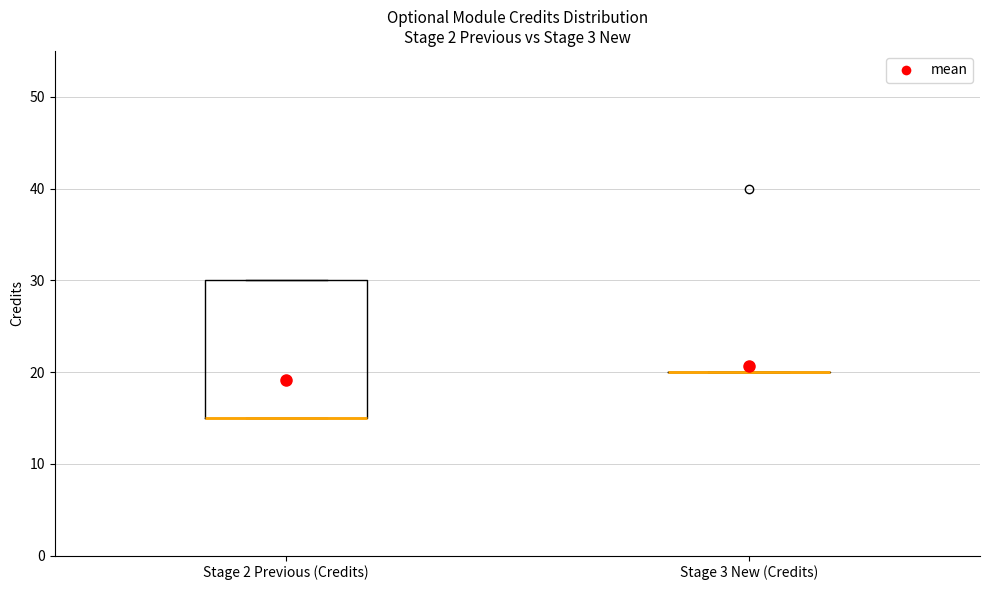

Reading left to right, transcribe this box plot: for each box, give where its median line is, the range the box spans, and where its two whiskers end, as read against the y-axis. The values are not printed on the chart, so give them approximately, as read against the axis.

Stage 2 Previous (Credits): median 15 (drawn on the box's lower edge), box 15 to 30, whiskers 15 to 30
Stage 3 New (Credits): box collapsed to a line at 20, whiskers 20 to 20